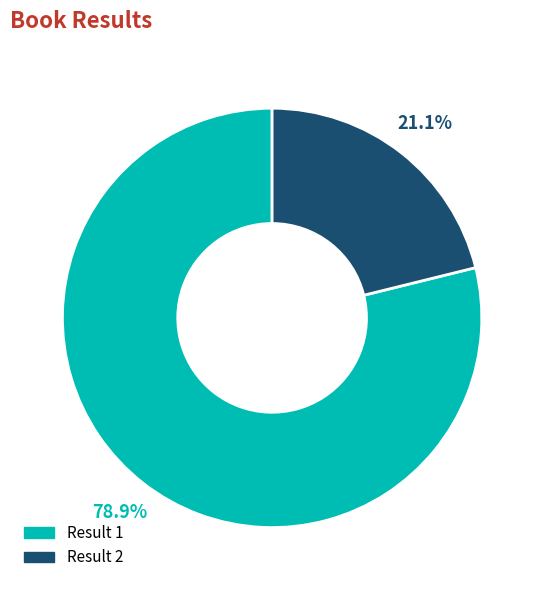

To the nearest percent, what is the average slice percentage?

50%